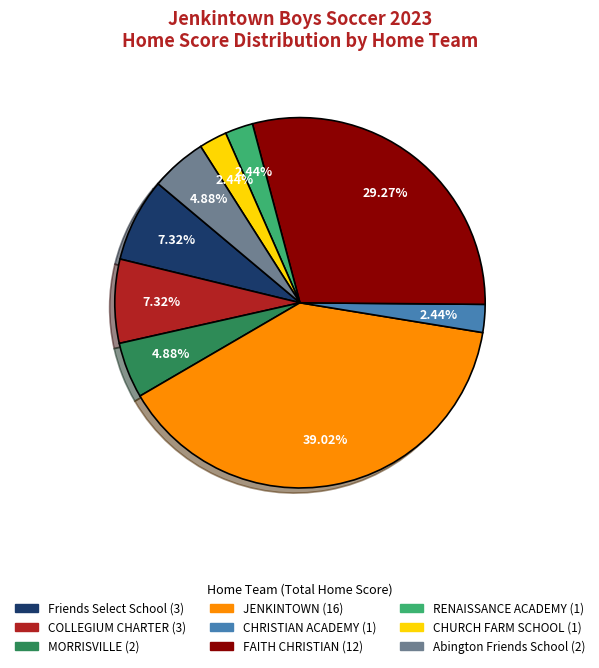

To the nearest percent, what is the difference between the largest and smallest slice percentages?

37%